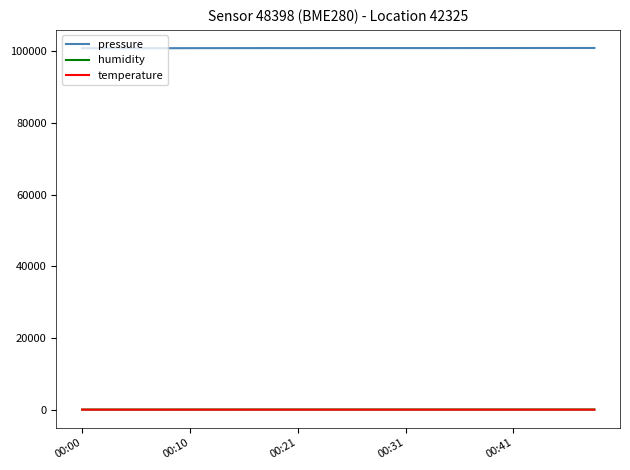

What is the average value of the humidity series?

66.0